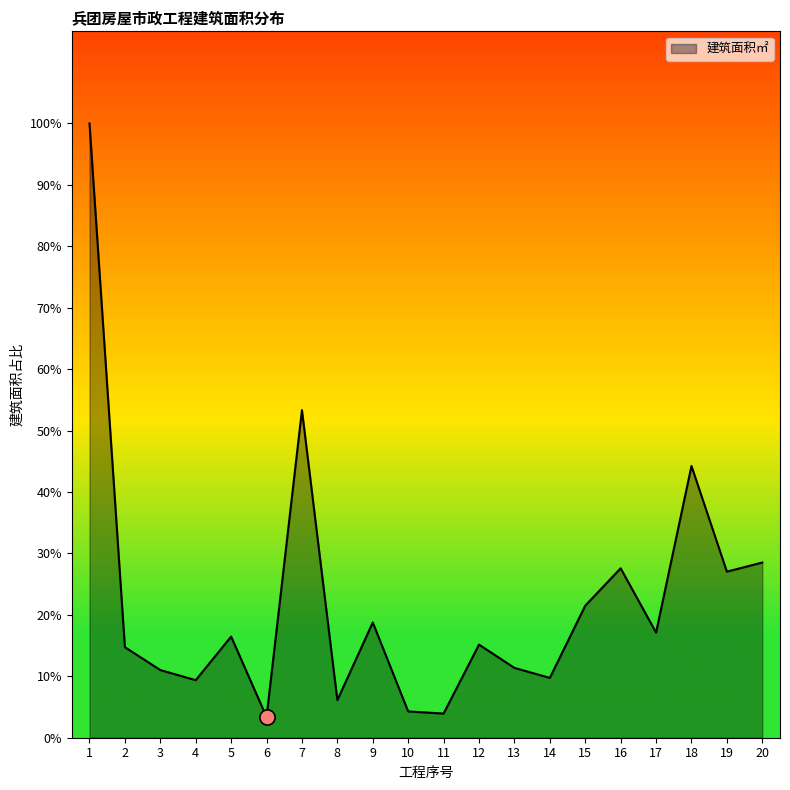

Is this an area chart (filled region under the line)?

Yes